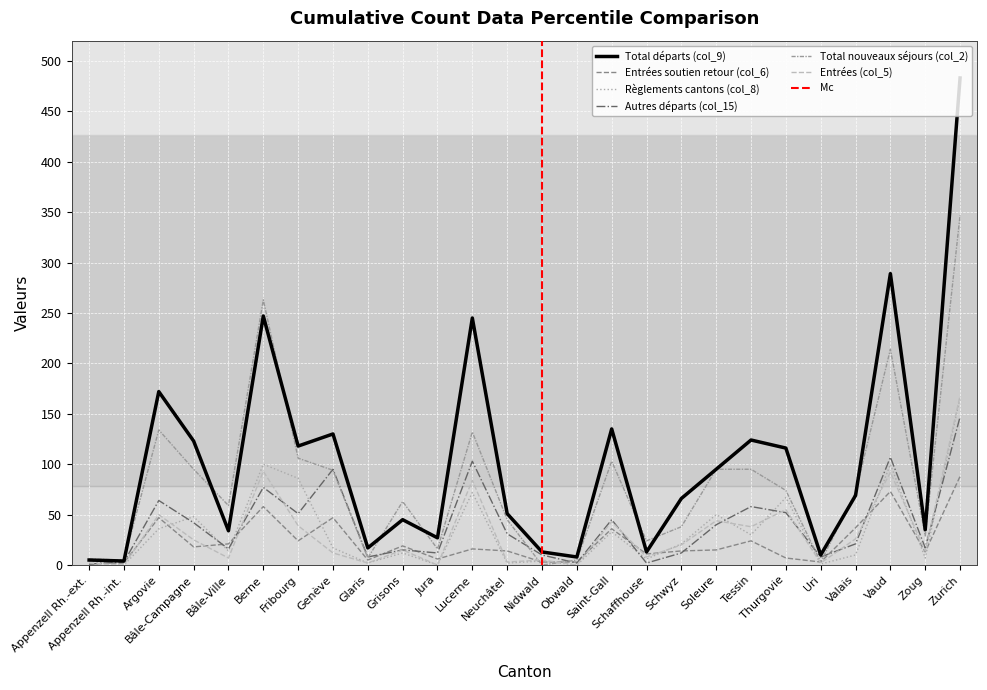

Reading left to right, extract all data points from this chart.

Total départs (col_9): 5	4	172	123	34	247	118	130	17	45	27	245	51	13	8	135	13	66	95	124	116	10	69	289	35	483
Entrées soutien retour (col_6): 1	2	47	18	21	58	24	47	5	19	6	16	14	3	3	36	11	14	15	24	7	3	37	73	13	88
Règlements cantons (col_8): 4	0	36	48	14	100	86	17	2	12	0	72	2	4	0	33	6	21	50	30	67	1	10	100	7	166
Autres départs (col_15): 1	3	64	42	16	77	51	95	8	15	12	103	31	10	2	45	2	12	40	58	52	8	21	107	17	147
Total nouveaux séjours (col_2): 6	5	134	95	59	263	106	94	7	63	16	132	45	0	5	103	24	38	95	95	74	3	72	214	29	347
Entrées (col_5): 2	0	50	25	7	93	39	12	2	15	0	84	3	5	0	43	8	20	44	38	55	2	26	92	14	168